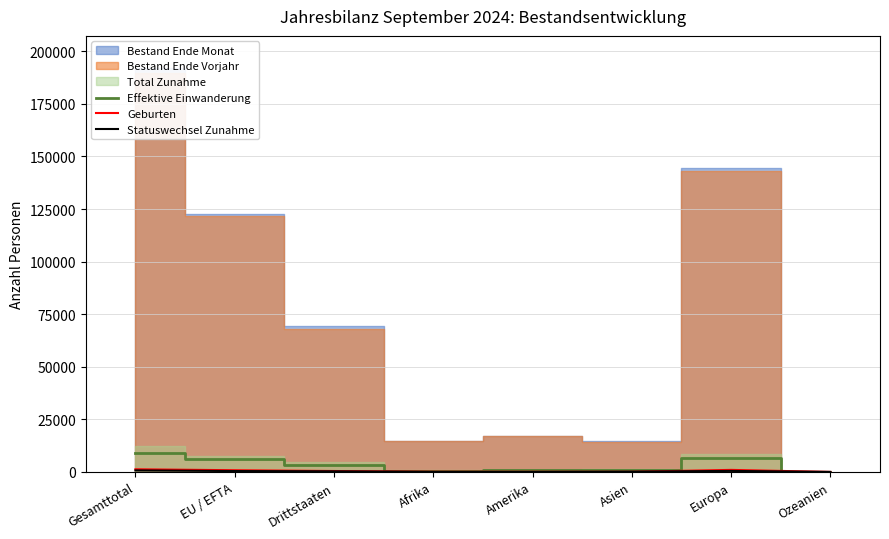

The Effektive Einwanderung series shows 875 at Afrika. True or false?

False